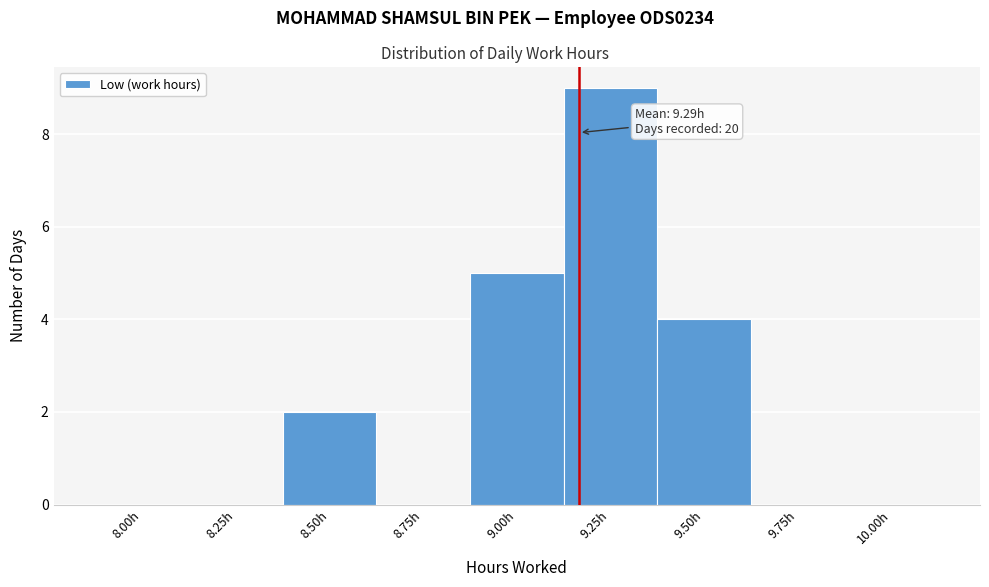

Reading right to left, list all the values displayed in this chart.

10.00h=0	9.75h=0	9.50h=4	9.25h=9	9.00h=5	8.75h=0	8.50h=2	8.25h=0	8.00h=0